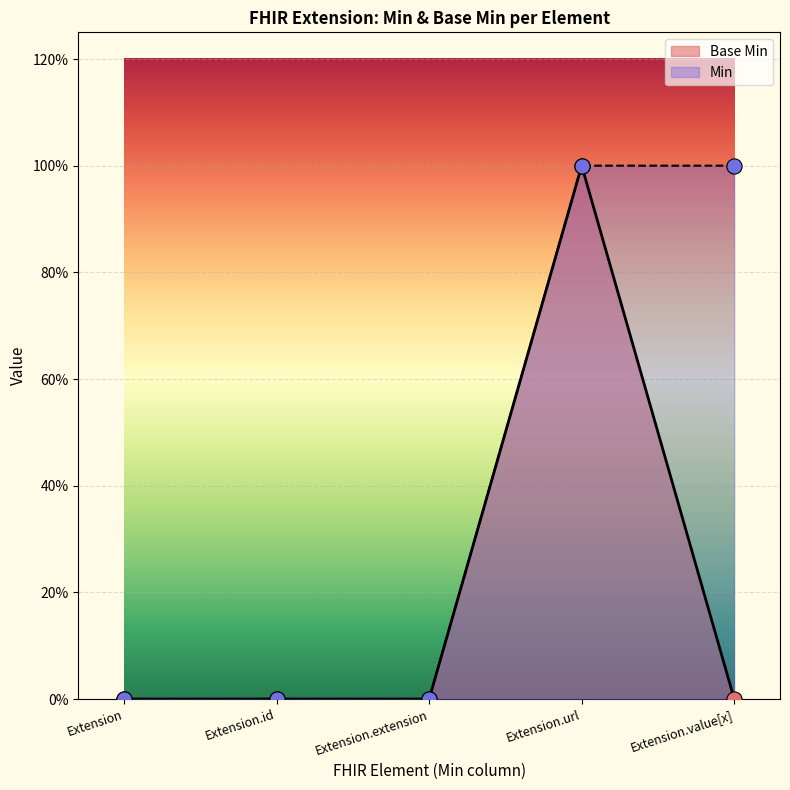

Between Extension.url and Extension, which is larger?

Extension.url